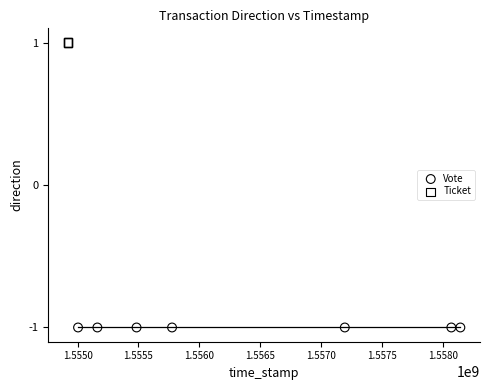

Which series reaches the maximum Y coordinate?

Ticket